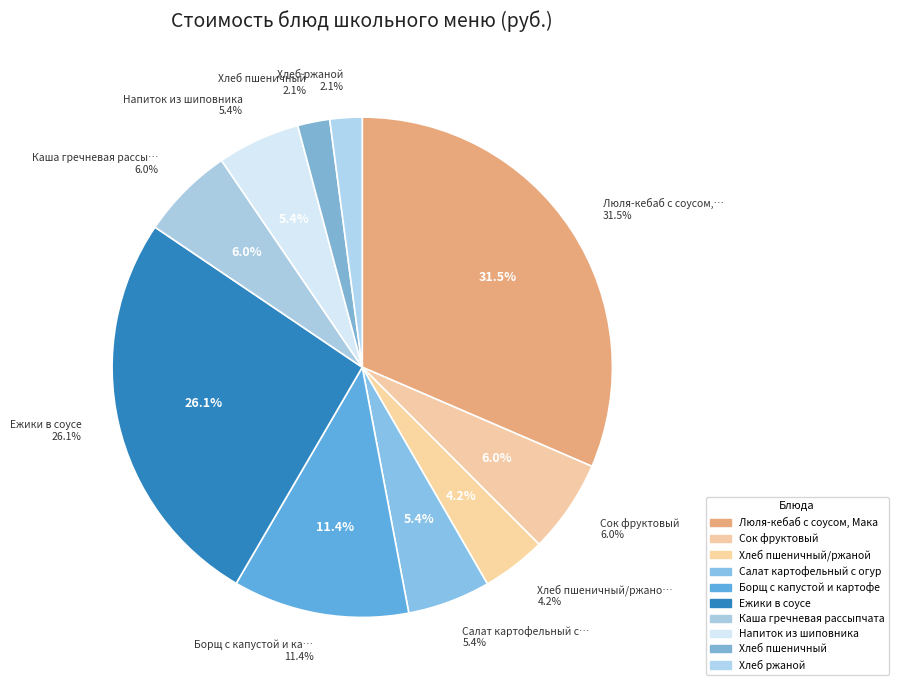

What is the largest slice in the pie chart?

Люля-кебаб с соусом, Макаронные изделия